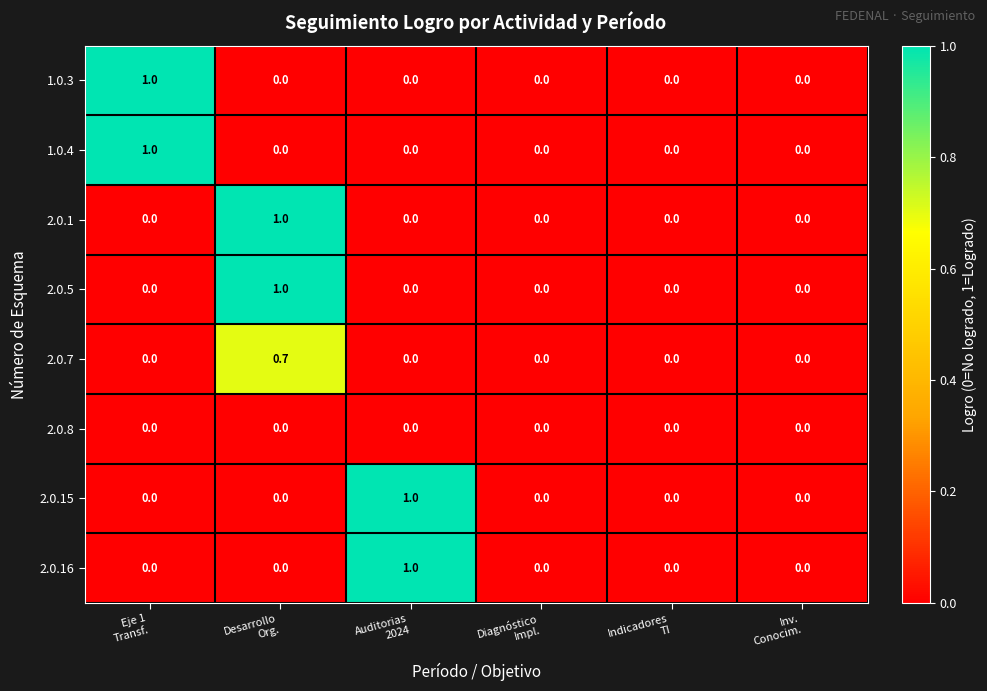

What is the difference between the maximum and second lowest values in the 2.0.16 series?

1.0